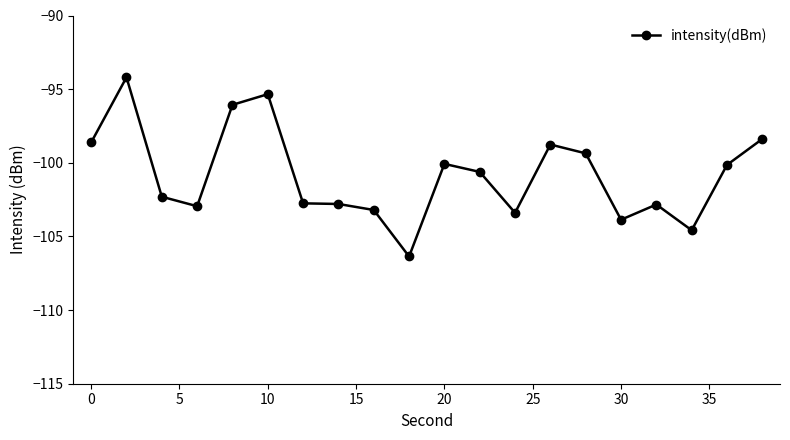

What is the value of the 5th point from the left?

-96.1